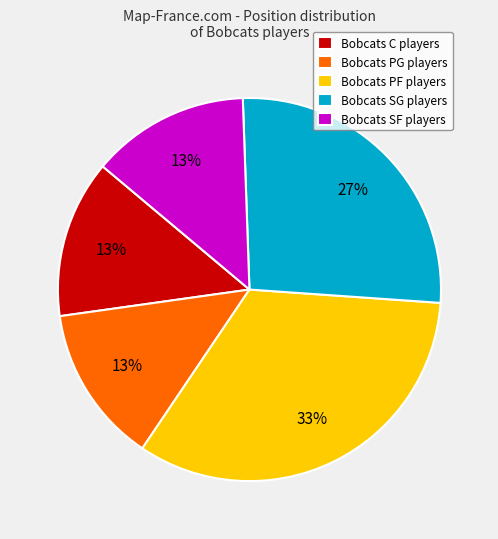

Is the sum of Bobcats SG players and Bobcats C players greater than half?

No